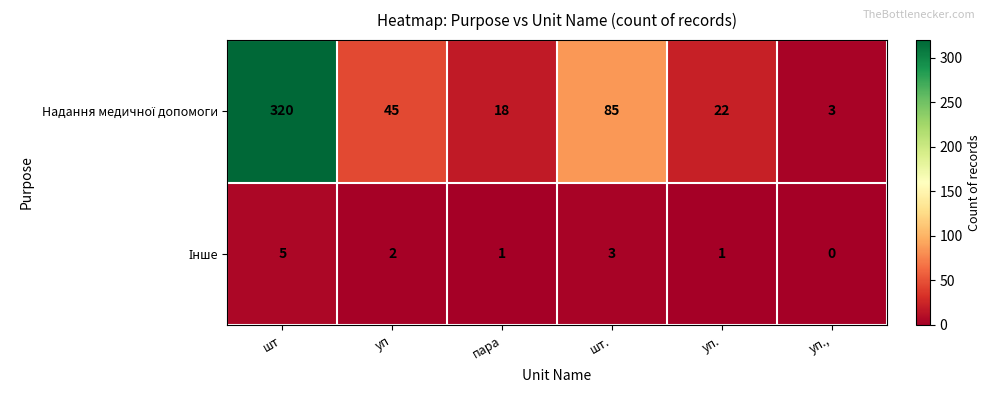

At how many categories does at least one series exceed 66?

2